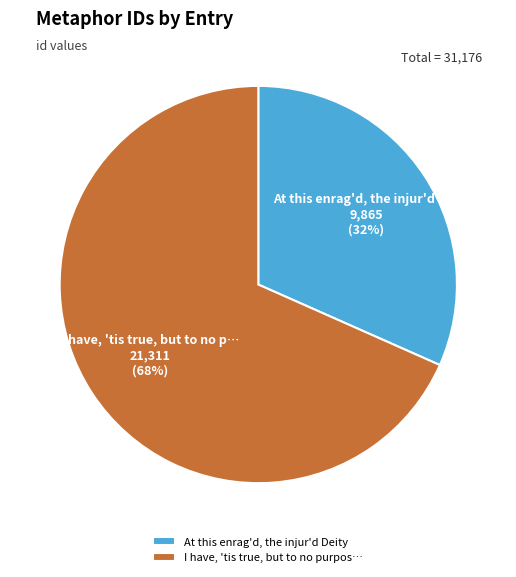

To the nearest percent, what is the average slice percentage?

50%